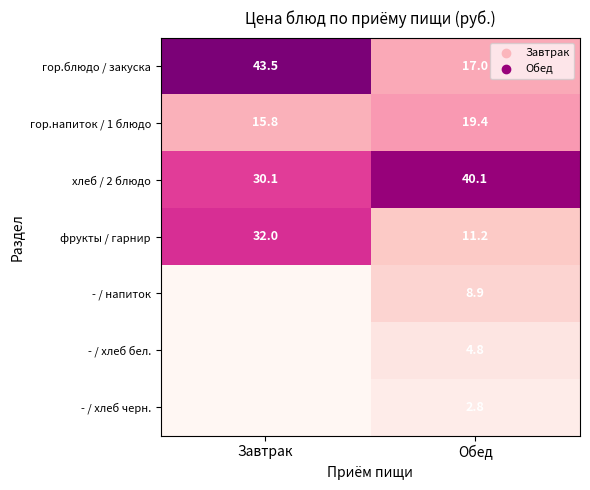

How many values in the гор.напиток / 1 блюдо series are below 19?

1